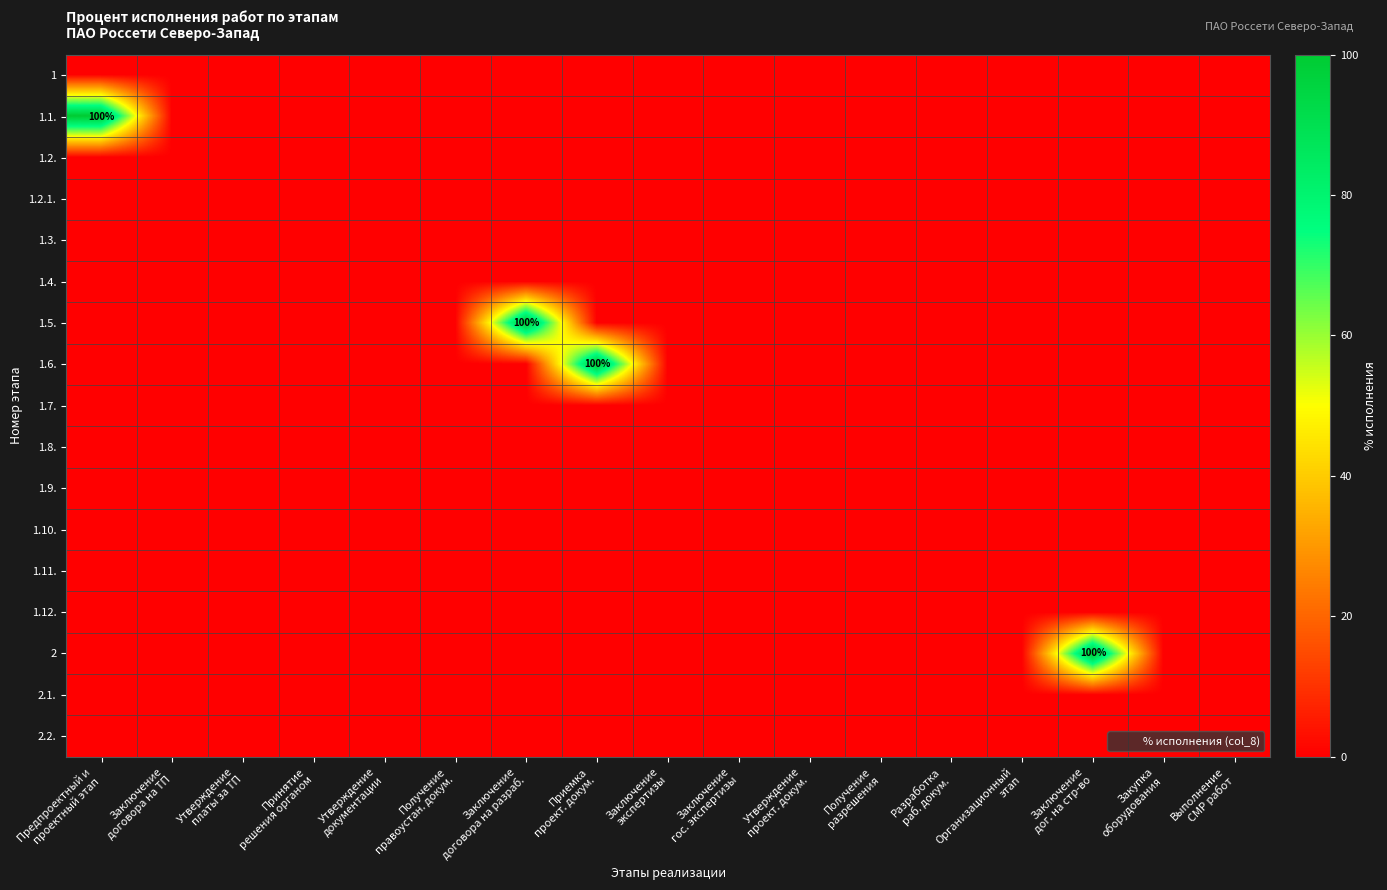

Which series has the largest range (max minus min)?

1.1.